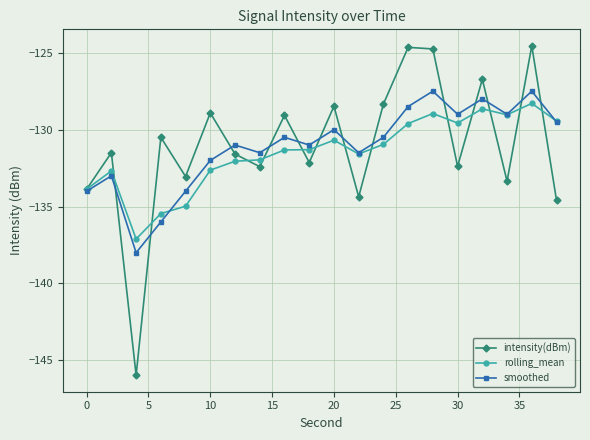

What is the value of the rolling_mean point at the 18th from the left?

-129.0